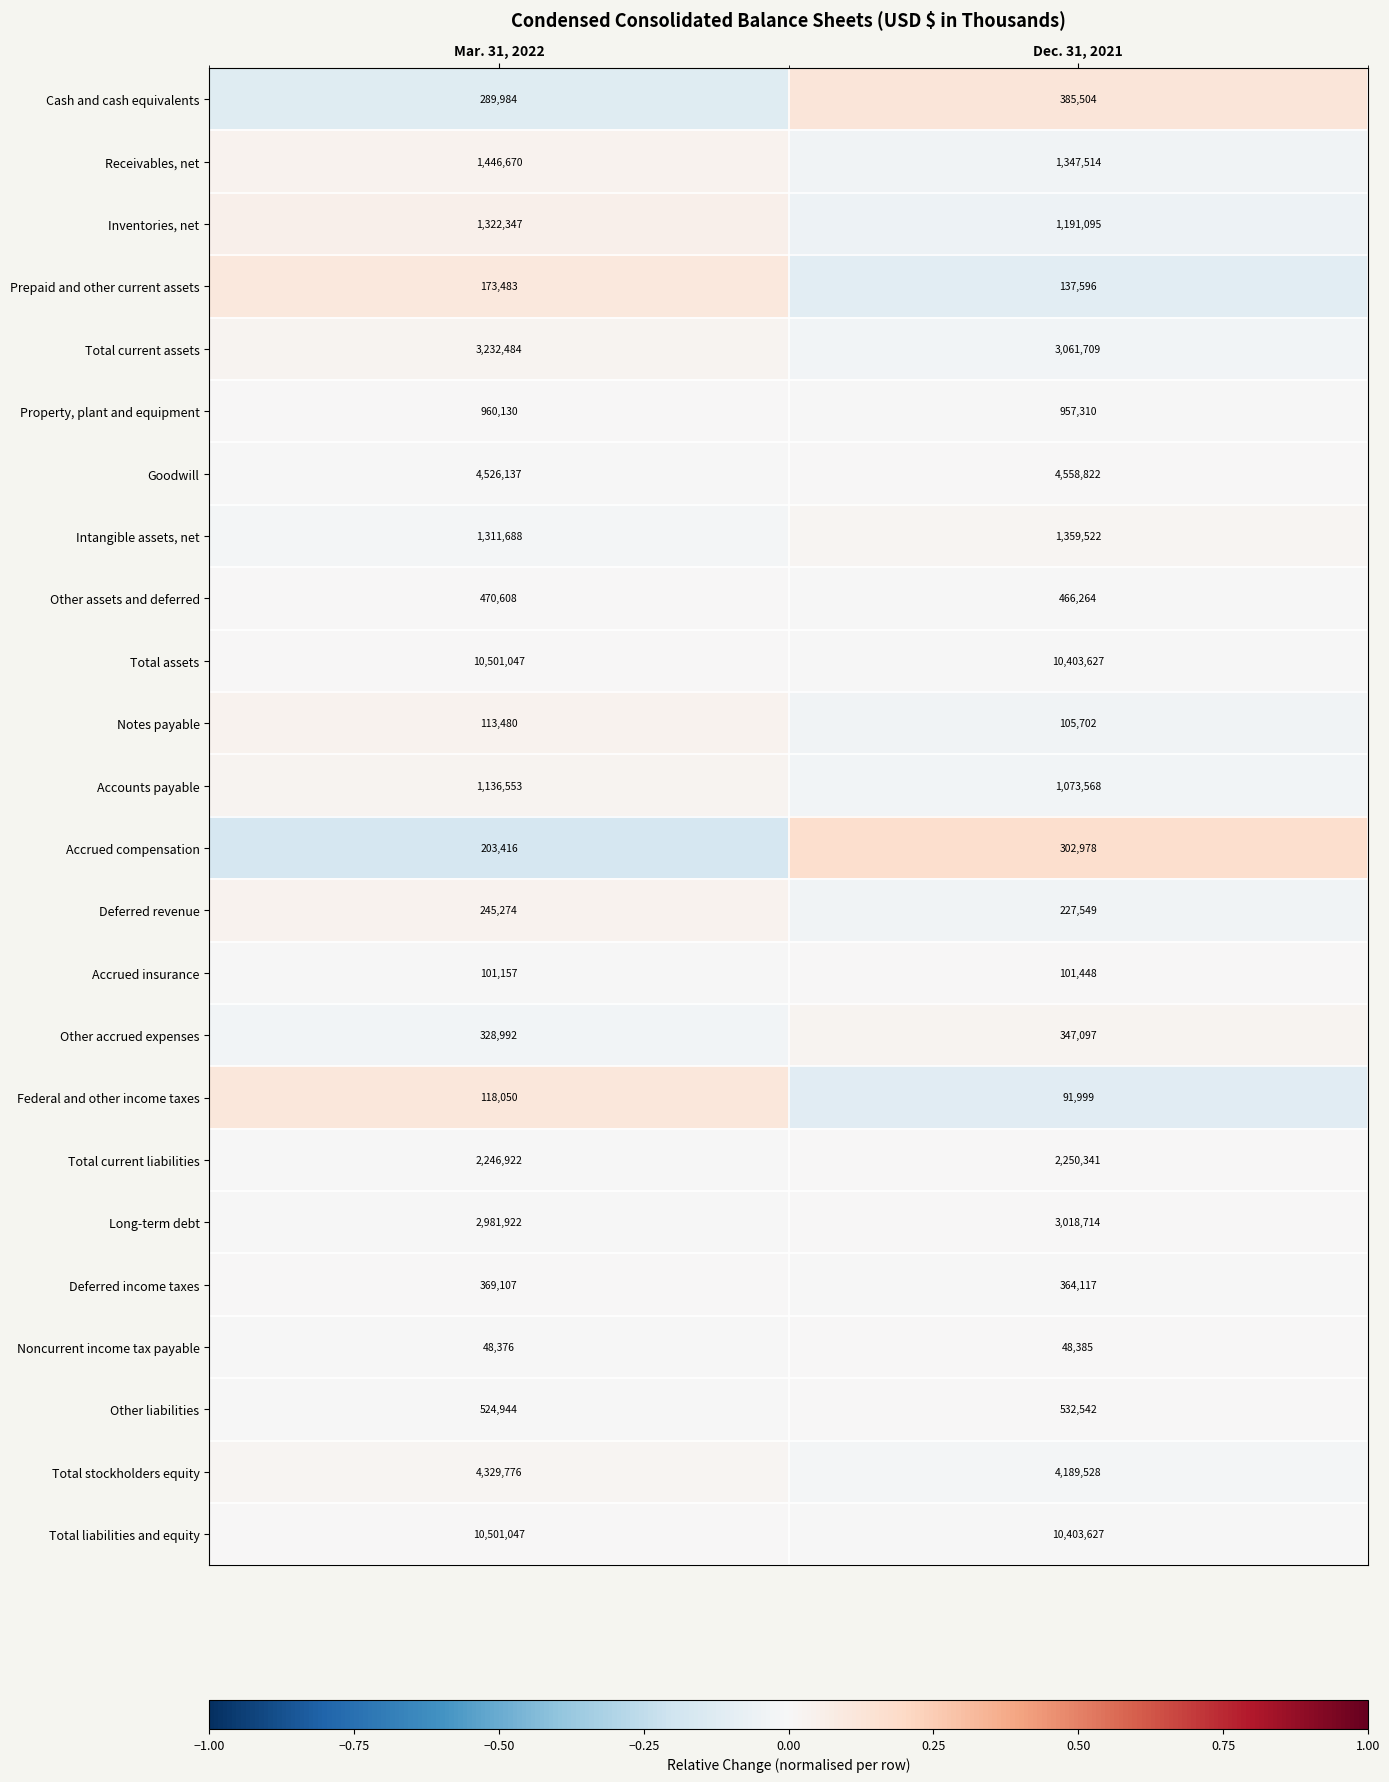

True or false: Accrued compensation has a value of 302978 at Dec. 31, 2021.

True